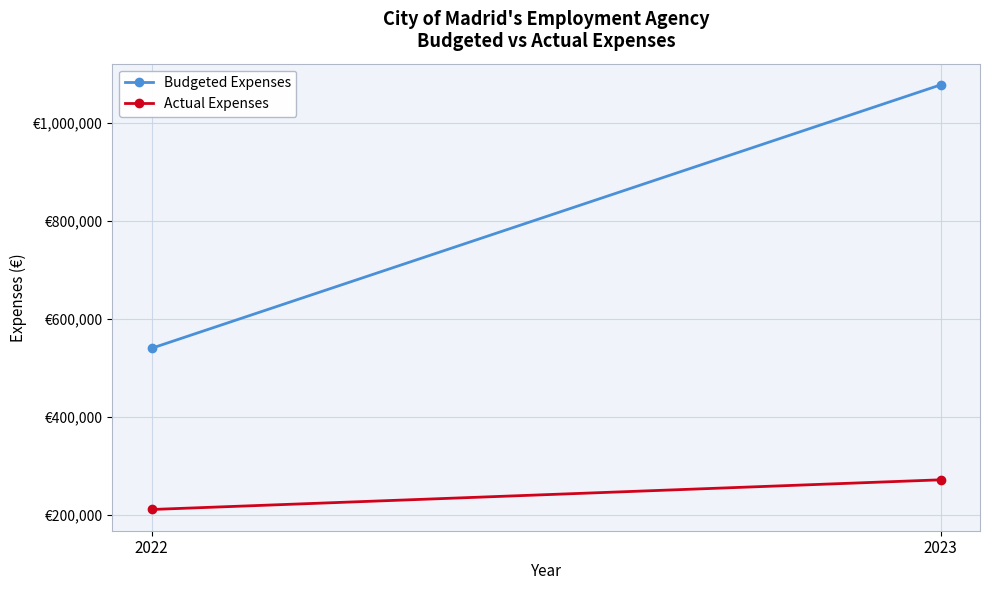

True or false: Budgeted Expenses has a value of 204297.5 at 2022.

False